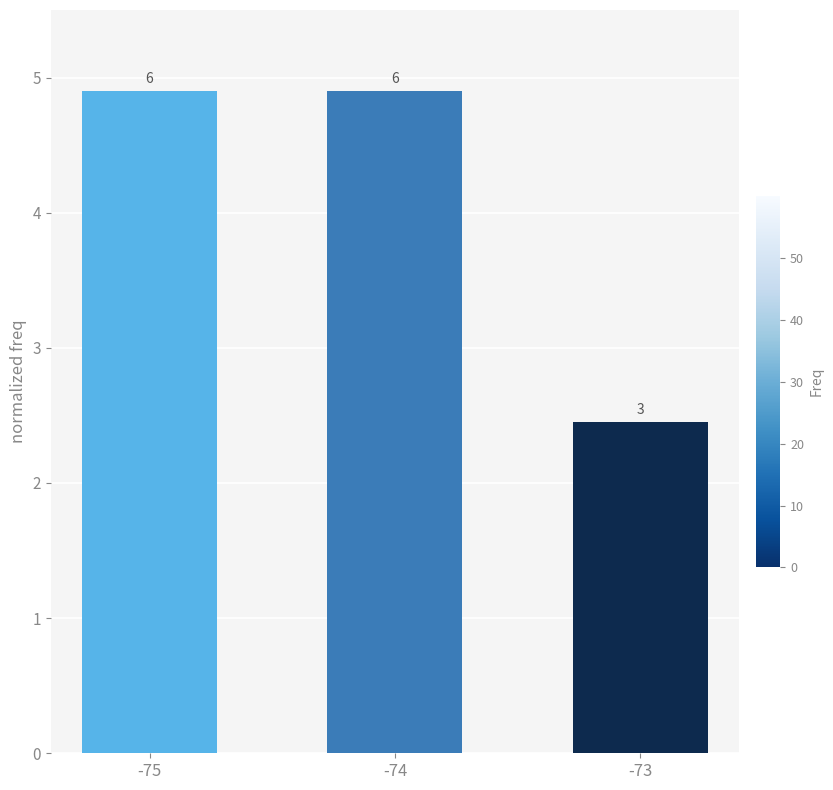

Are the bars horizontal?

No